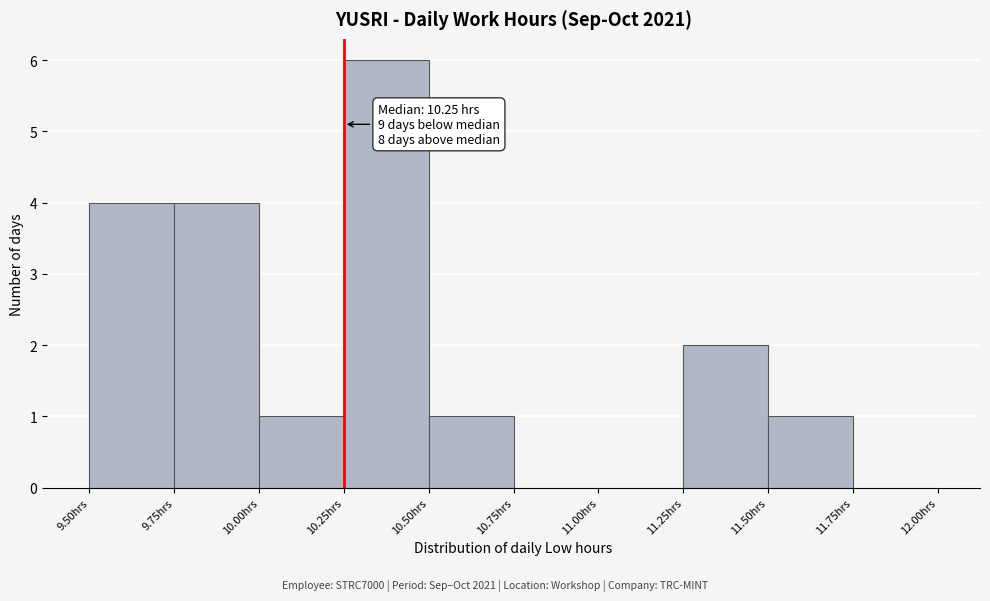

Which range on the x-axis has the tallest bar?

10.25 to 10.50